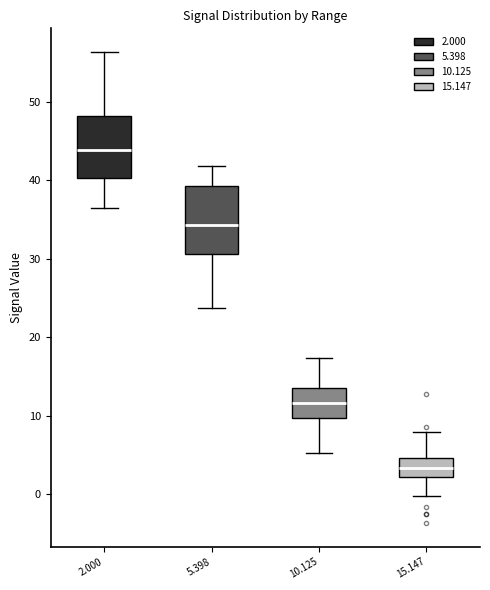

Reading left to right, read every box against the y-axis: the position of its median line, the range the box covers, and the ends of its whiskers. The values are not printed on the chart, so give them approximately, as read against the axis.

2.000: median 44, box 40 to 48, whiskers 37 to 56
5.398: median 34, box 31 to 39, whiskers 24 to 42
10.125: median 12, box 10 to 14, whiskers 5 to 17
15.147: median 3, box 2 to 5, whiskers 0 to 8